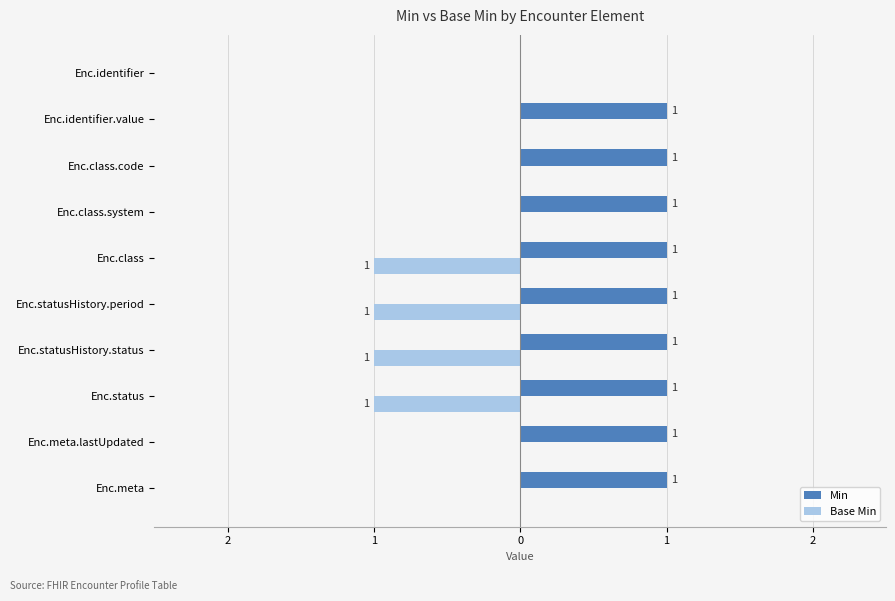

What are all the series names shown in the legend?

Min, Base Min